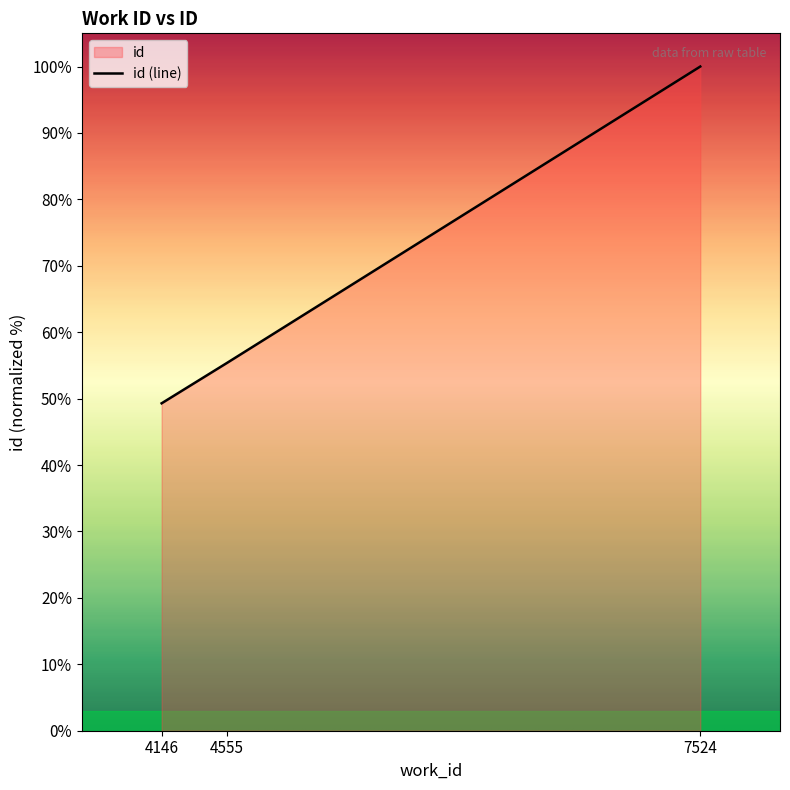

Reading left to right, what are all the values shown in this chart?

49.3	55.4	100.0